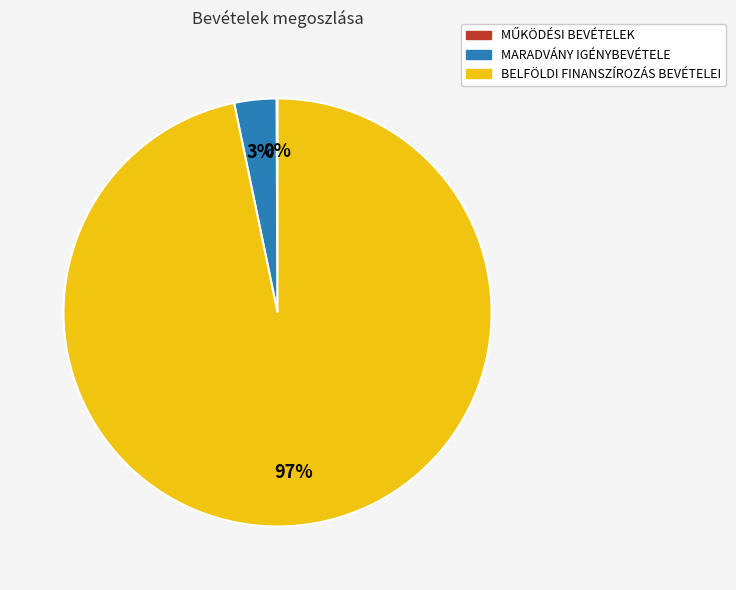

Does any single category account for the majority?

Yes